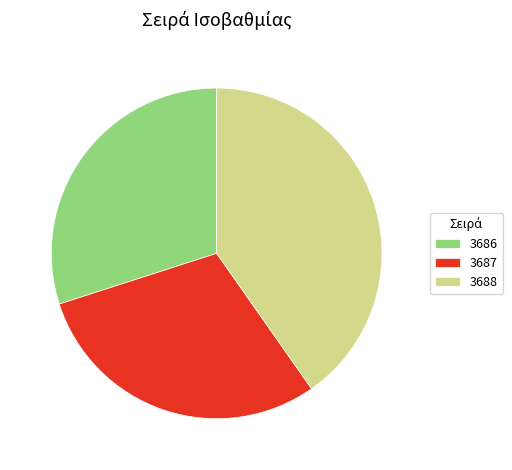

Is there a majority slice in this chart?

No